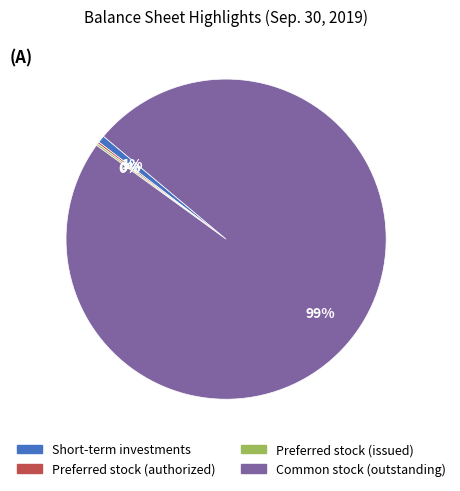

Which category has the biggest portion of the pie?

Common stock (outstanding)